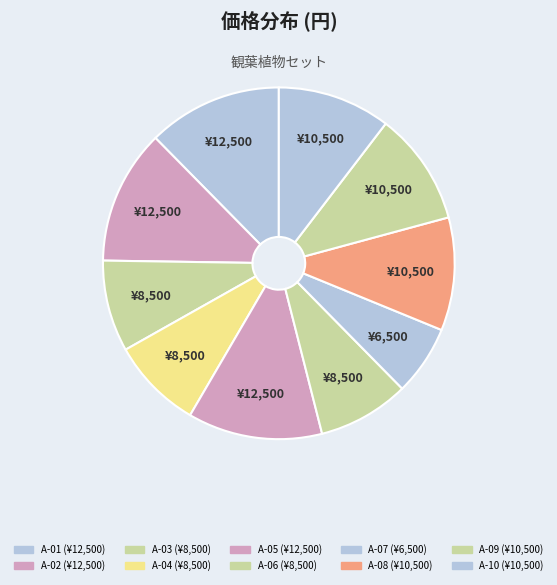

To the nearest percent, what percentage of the pie is A-02?

12%